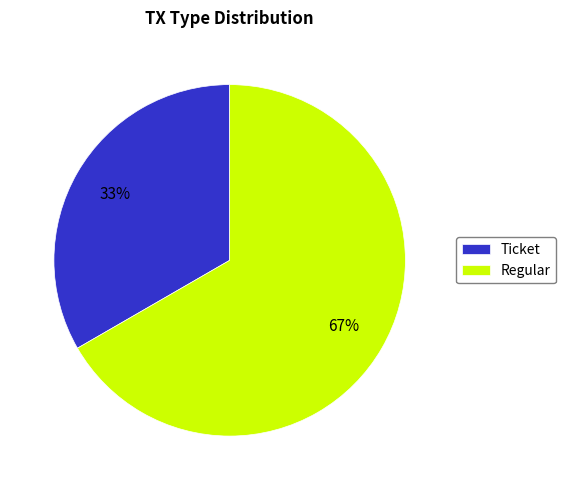

Does Regular represent more than half of the total?

Yes